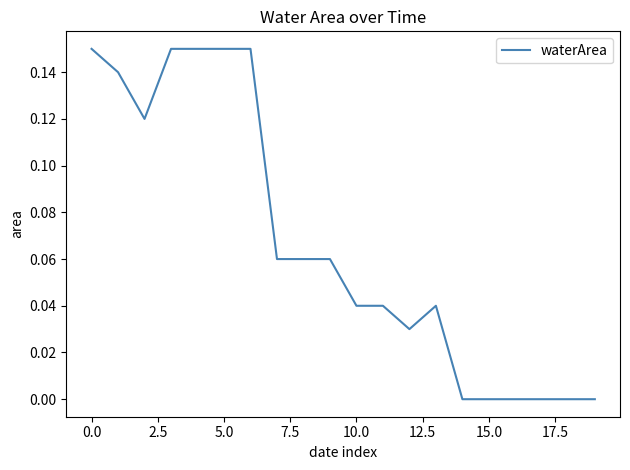

How many lines are shown in the chart?

1